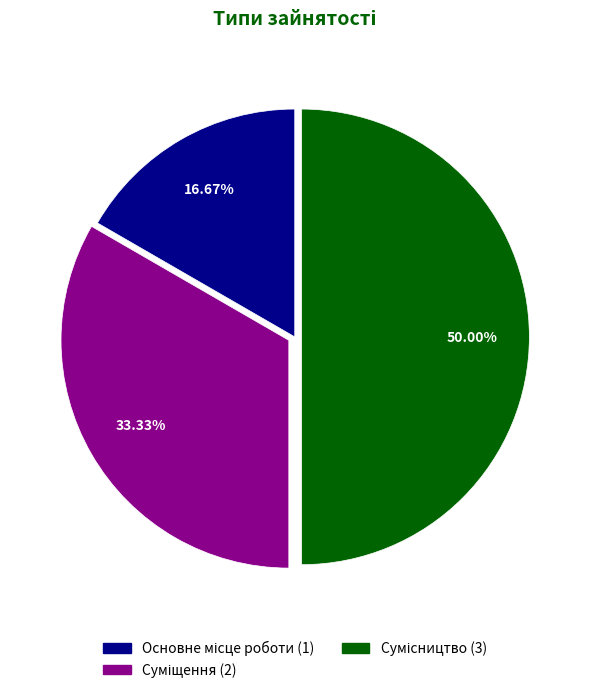

To the nearest percent, what percentage of the pie is Основне місце роботи?

17%